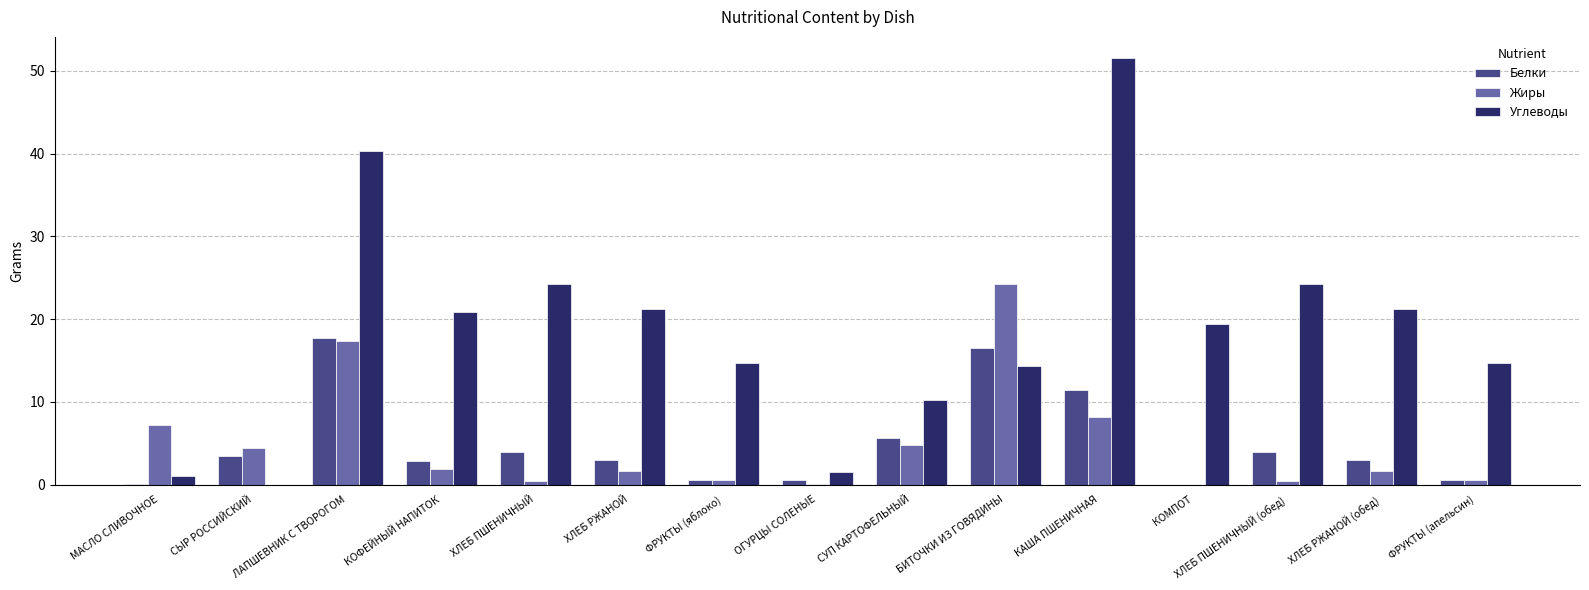

What is the total value across all series at ХЛЕБ РЖАНОЙ?

25.9